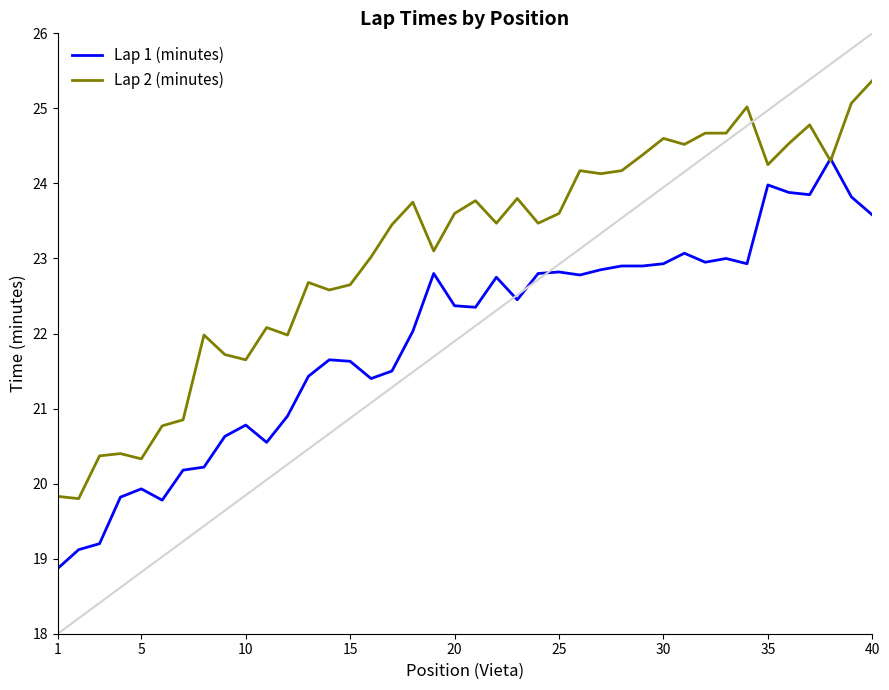

Which series has the largest total across all categories?

Lap 2 (minutes)